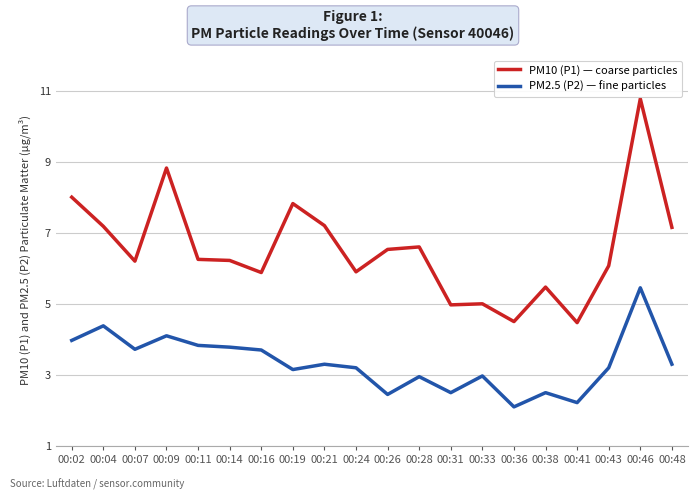

True or false: PM10 (P1) — coarse particles and PM2.5 (P2) — fine particles intersect in this chart.

False